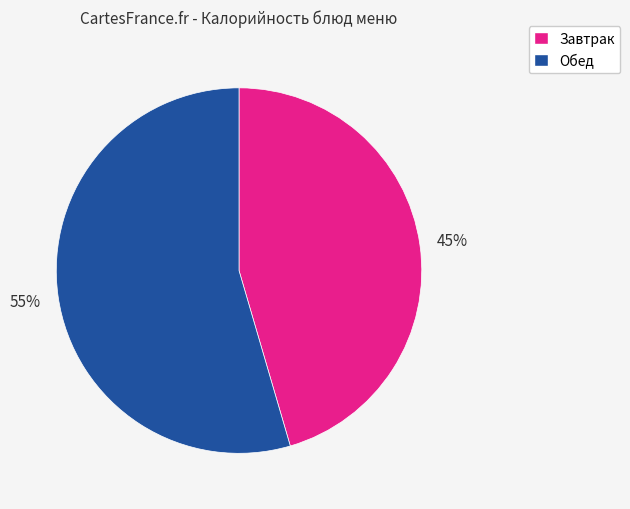

To the nearest percent, what is the average slice percentage?

50%